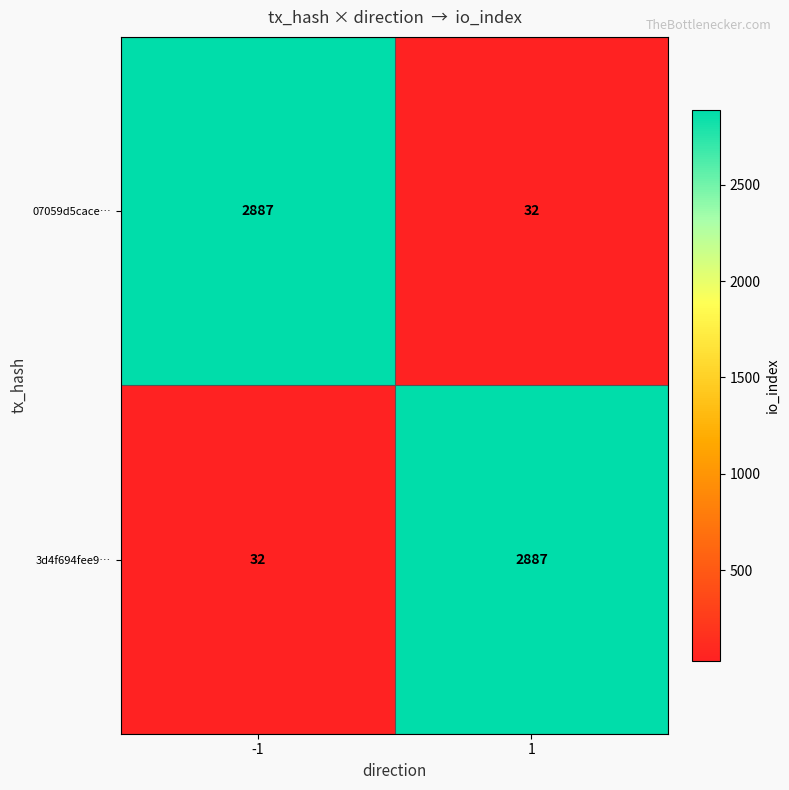

What is the spread (max minus min) of values at -1?

2855